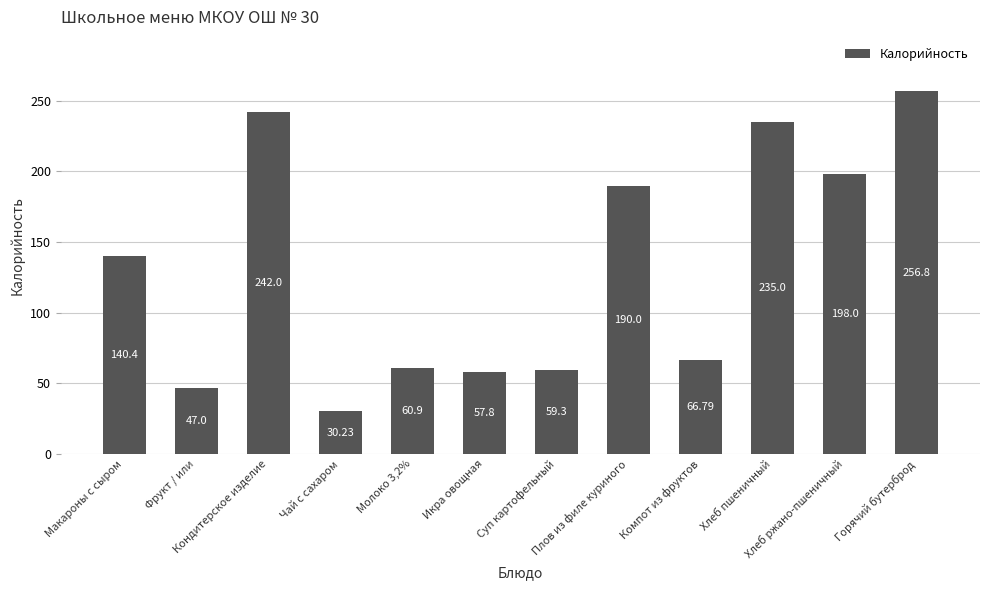

Reading right to left, what are all the values shown in this chart?

256.8	198.0	235.0	66.8	190.0	59.3	57.8	60.9	30.2	242.0	47.0	140.4